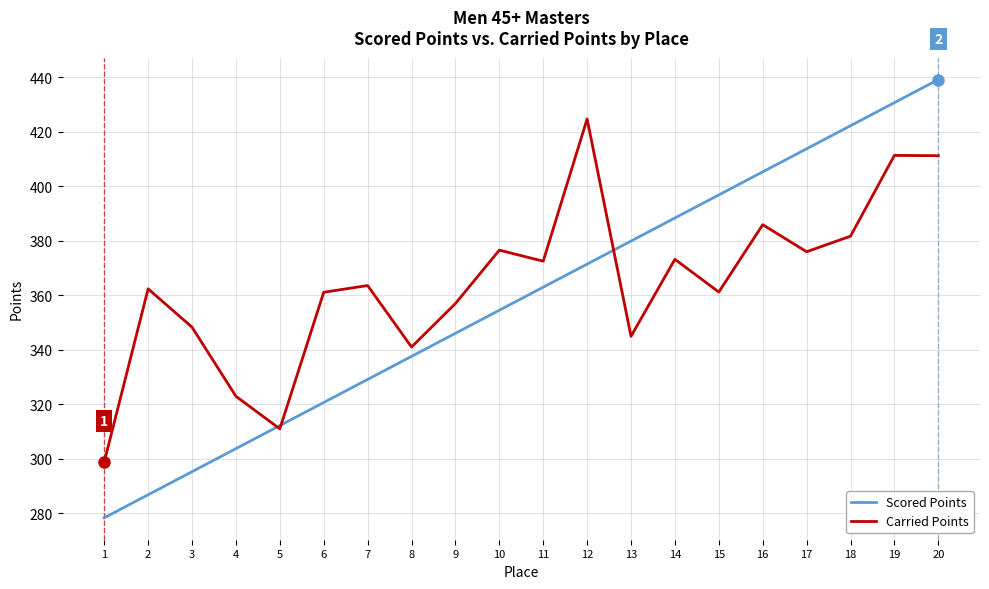

Which category has the highest value across all series?

20